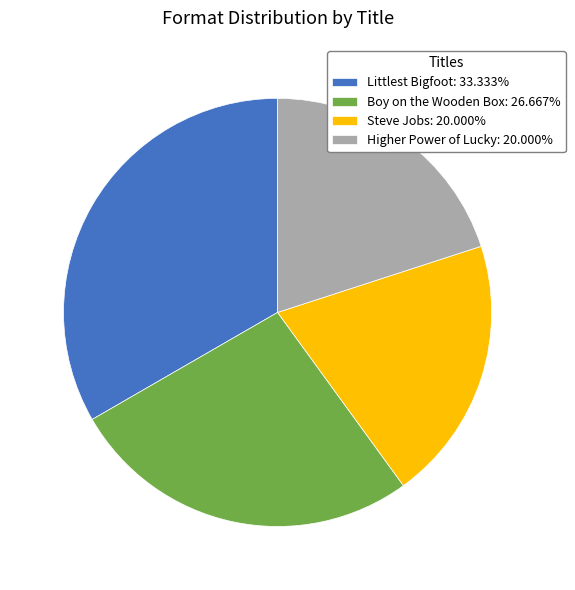

How many slices are in this pie chart?

4